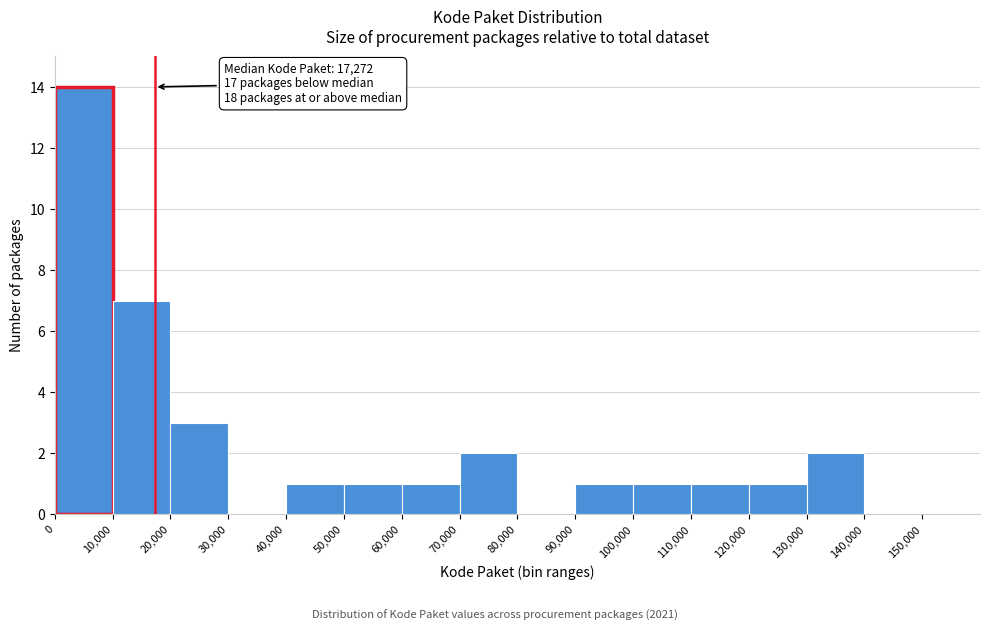

Which range on the x-axis has the tallest bar?

0 to 10000